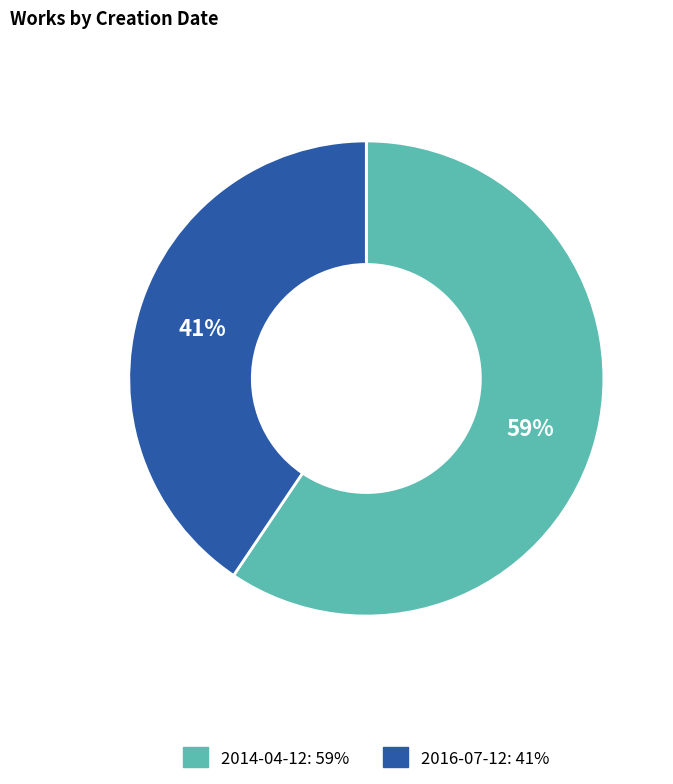

Count the number of slices in the pie.

2